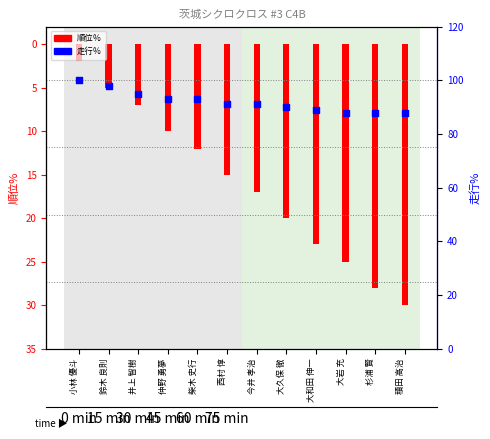

Which series has the largest Y range (max minus min)?

順位％